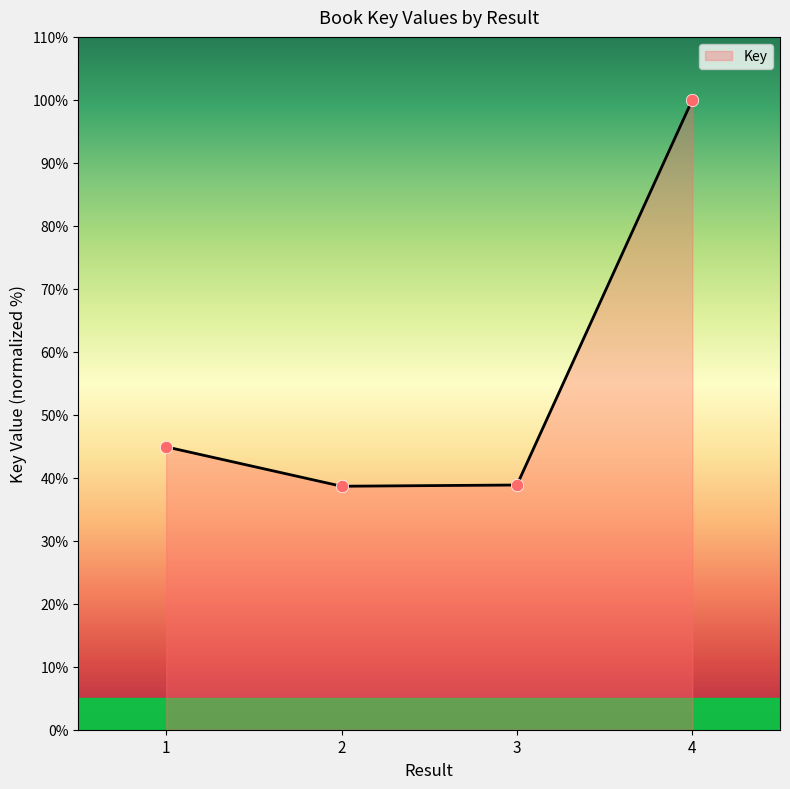

What is the ratio of the value at 4 to the value at 2?

2.6